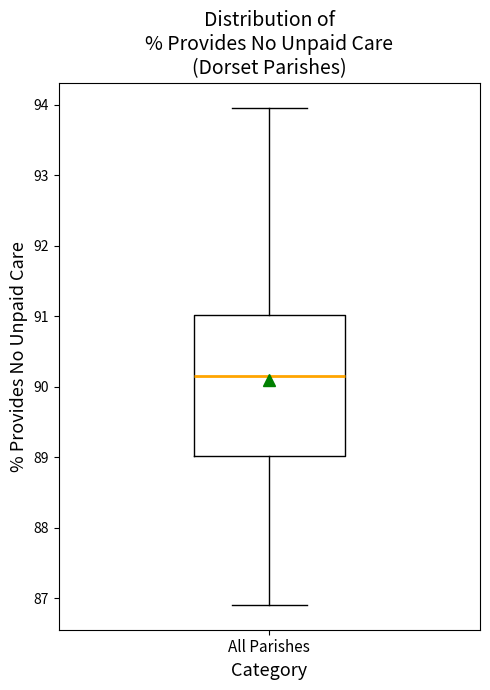

Transcribe this box plot: give where the median line is, the range the box spans, and where the two whiskers end, as read against the y-axis. The values are not printed on the chart, so give them approximately, as read against the axis.

median 90.1, box 89.0 to 91.0, whiskers 86.9 to 94.0